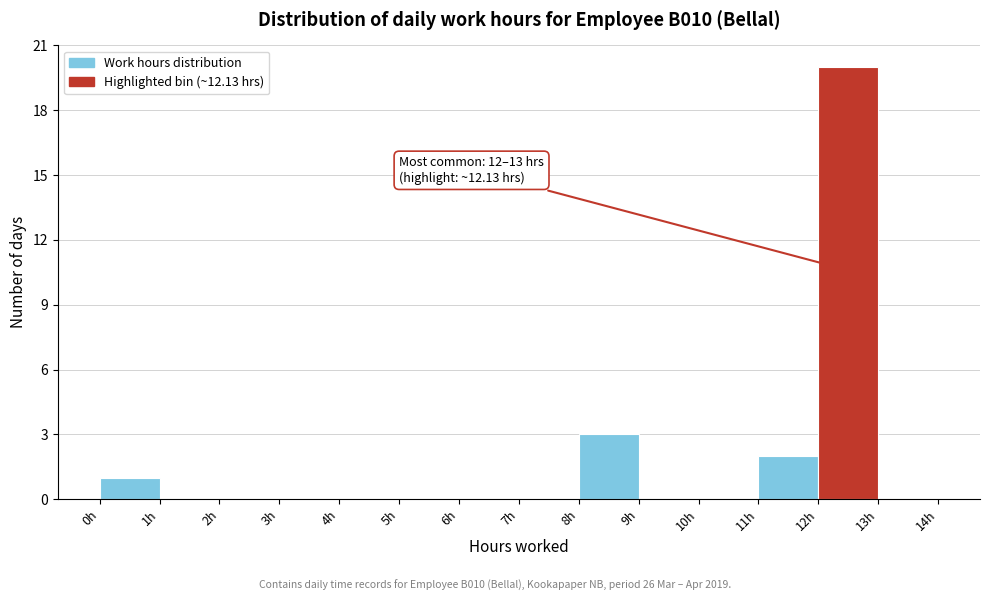

Over which range of the x-axis is the bar tallest?

12 to 13